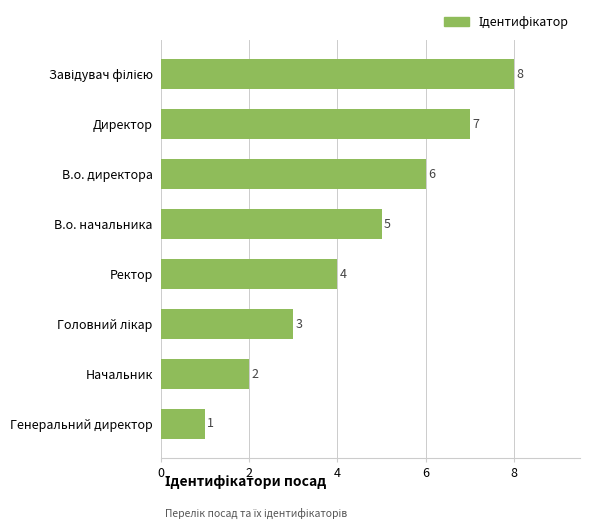

How many data points are less than 5?

4